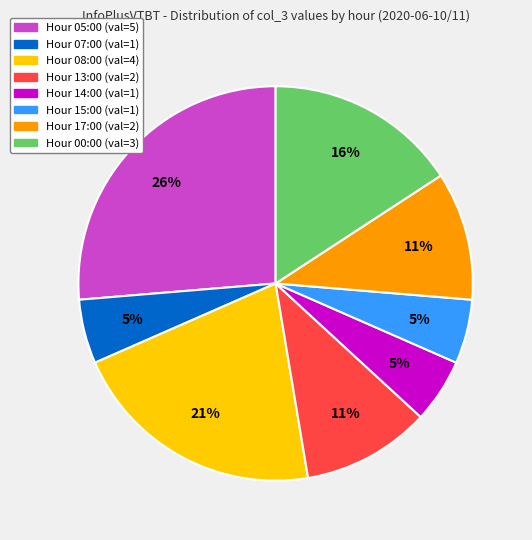

Is there a majority slice in this chart?

No